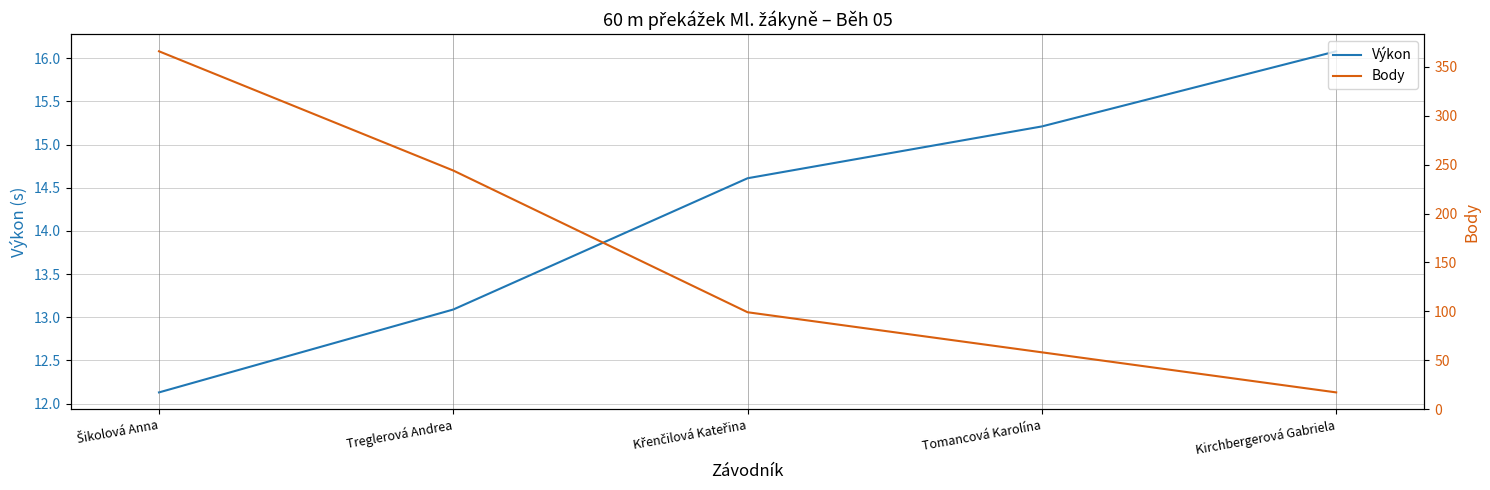

What is the approximate value of Body at Kirchbergerová Gabriela?

17.0